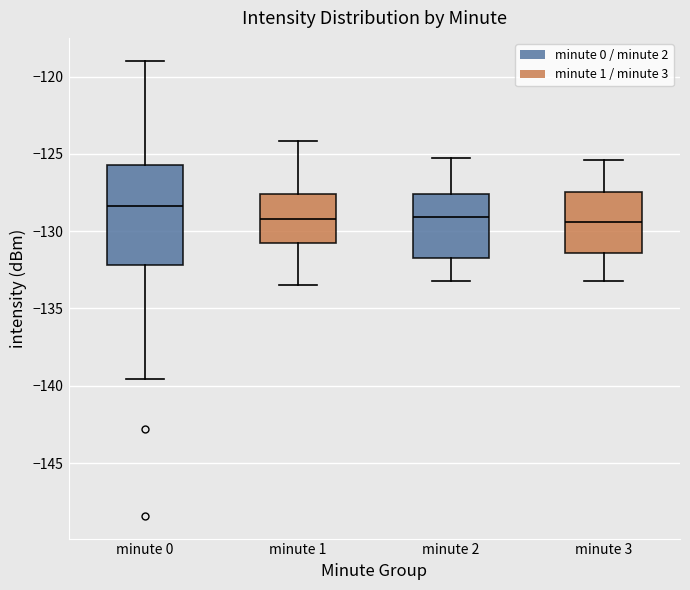

Reading left to right, read every box against the y-axis: the position of its median line, the range the box covers, and the ends of its whiskers. The values are not printed on the chart, so give them approximately, as read against the axis.

minute 0: median -128.5, box -132.0 to -125.5, whiskers -139.5 to -119.0
minute 1: median -129.0, box -131.0 to -127.5, whiskers -133.5 to -124.0
minute 2: median -129.0, box -132.0 to -127.5, whiskers -133.0 to -125.0
minute 3: median -129.5, box -131.5 to -127.5, whiskers -133.0 to -125.5